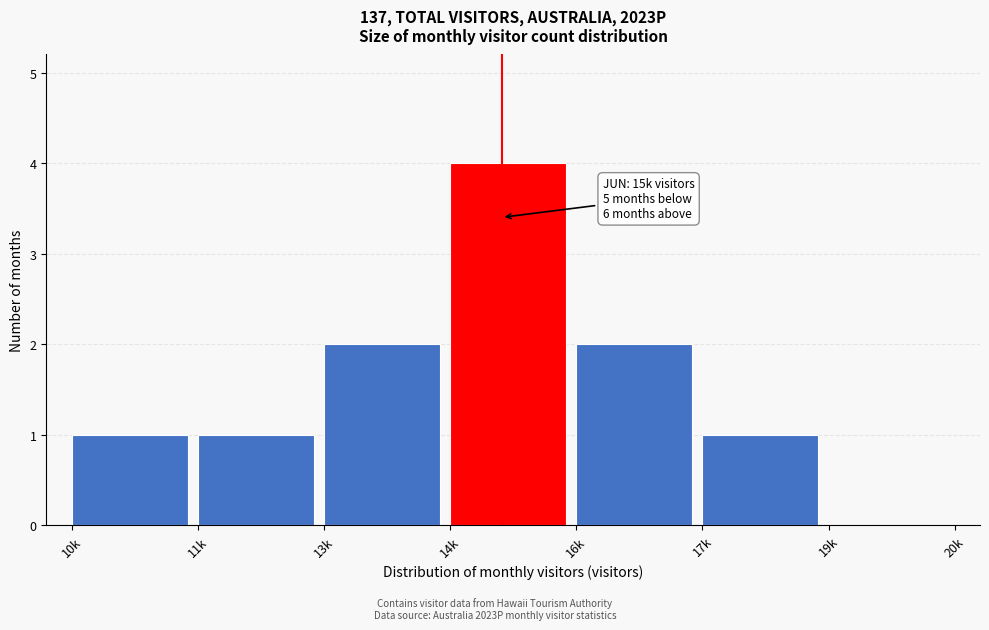

Reading left to right, list all the values displayed in this chart.

10k=1	11k=1	13k=2	14k=4	16k=2	17k=1	19k=0